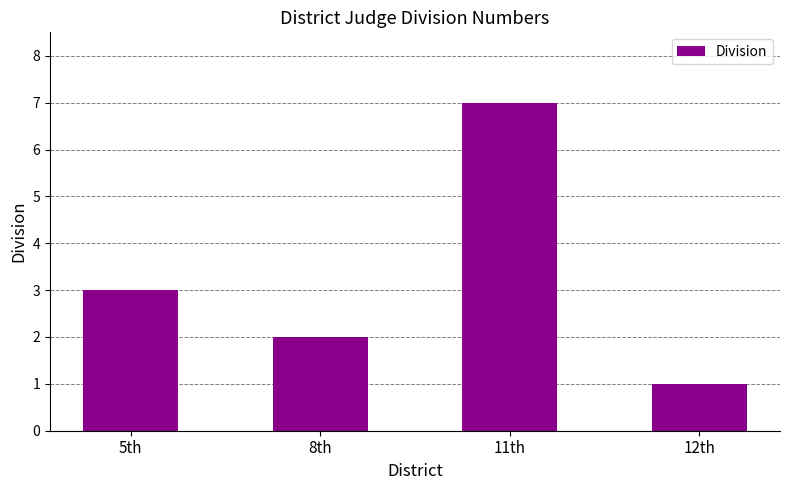

How many data points are less than 3?

2